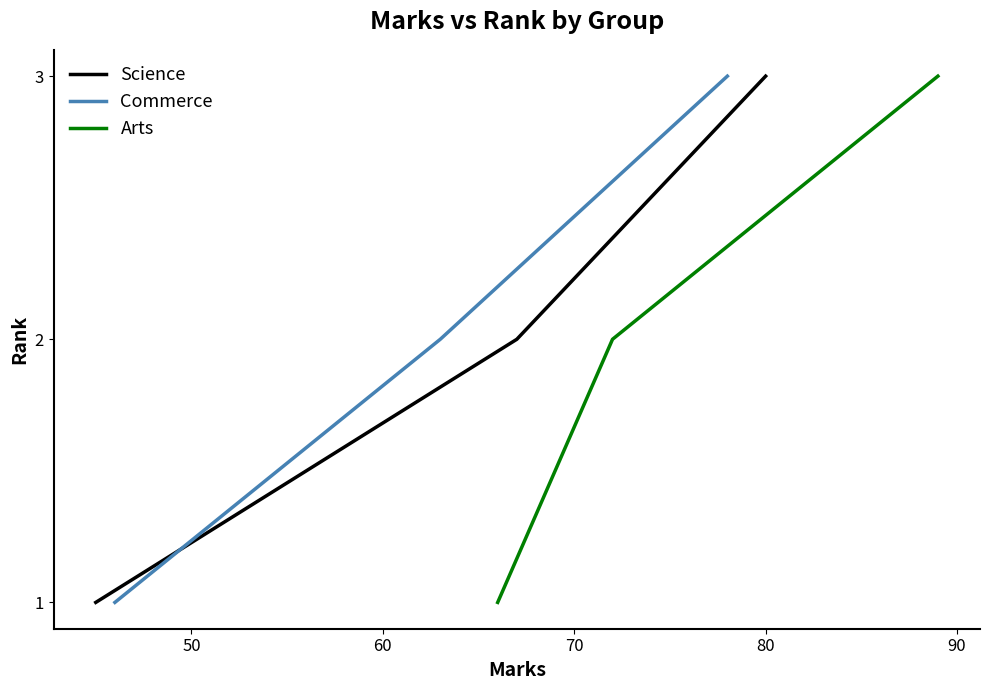

List the series in order of their peak value, highest first.

Science, Commerce, Arts